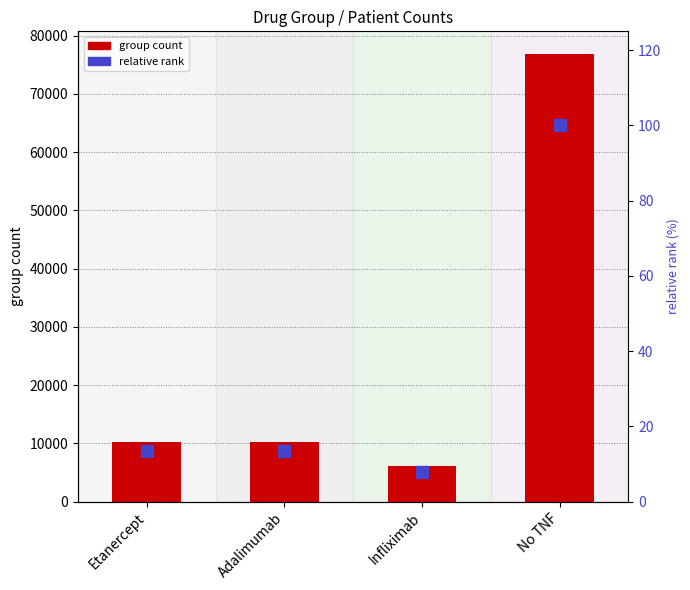

What is the sum of all group count values?

103550.0